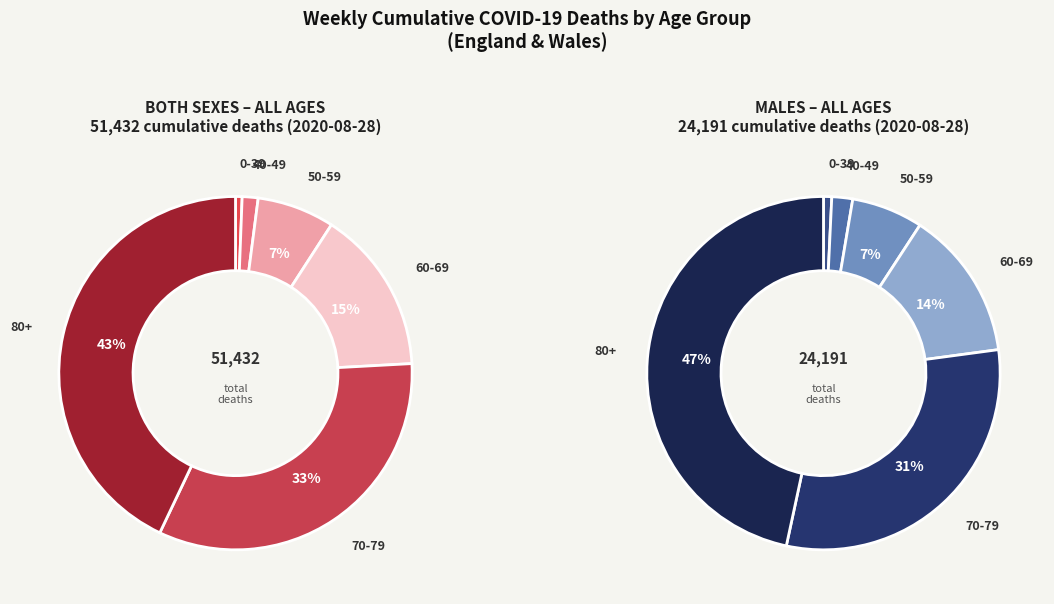

Is there any slice that represents more than half of the pie?

No